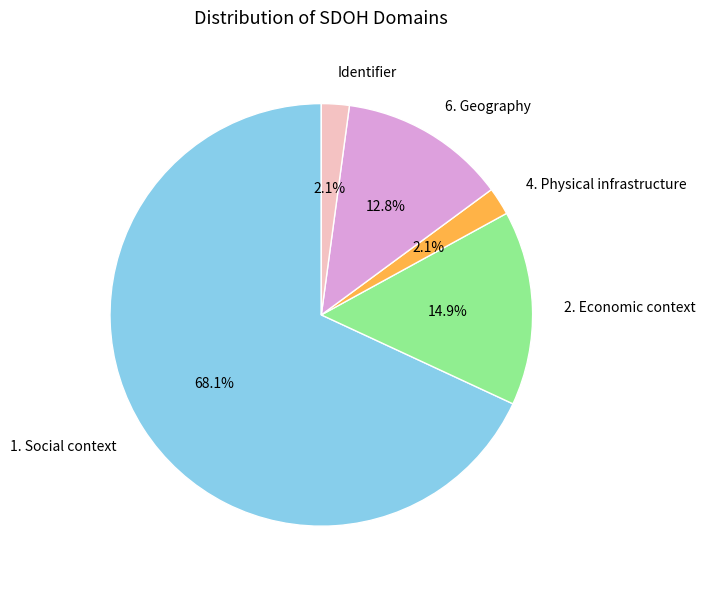

Between 6. Geography and 2. Economic context, which is larger?

2. Economic context